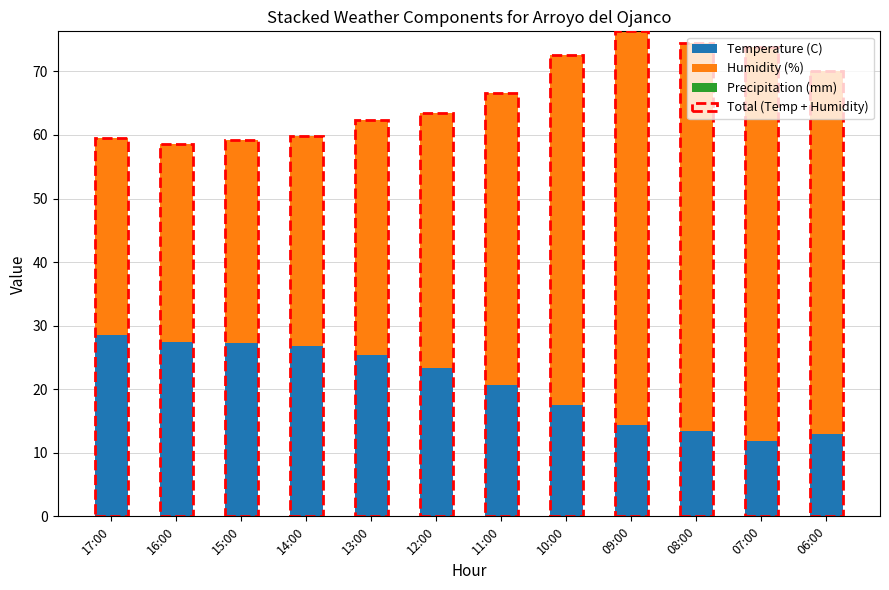

Does the chart contain any negative values?

No